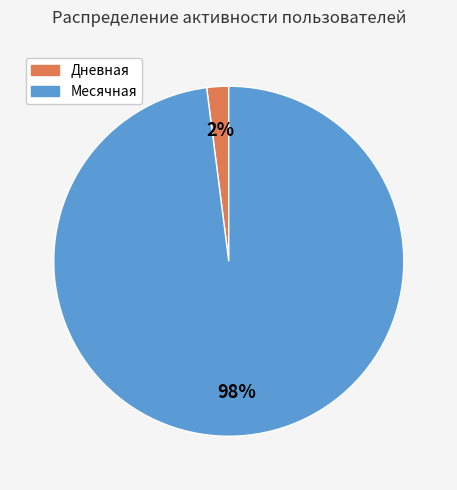

What is the smallest slice in the pie chart?

Дневная